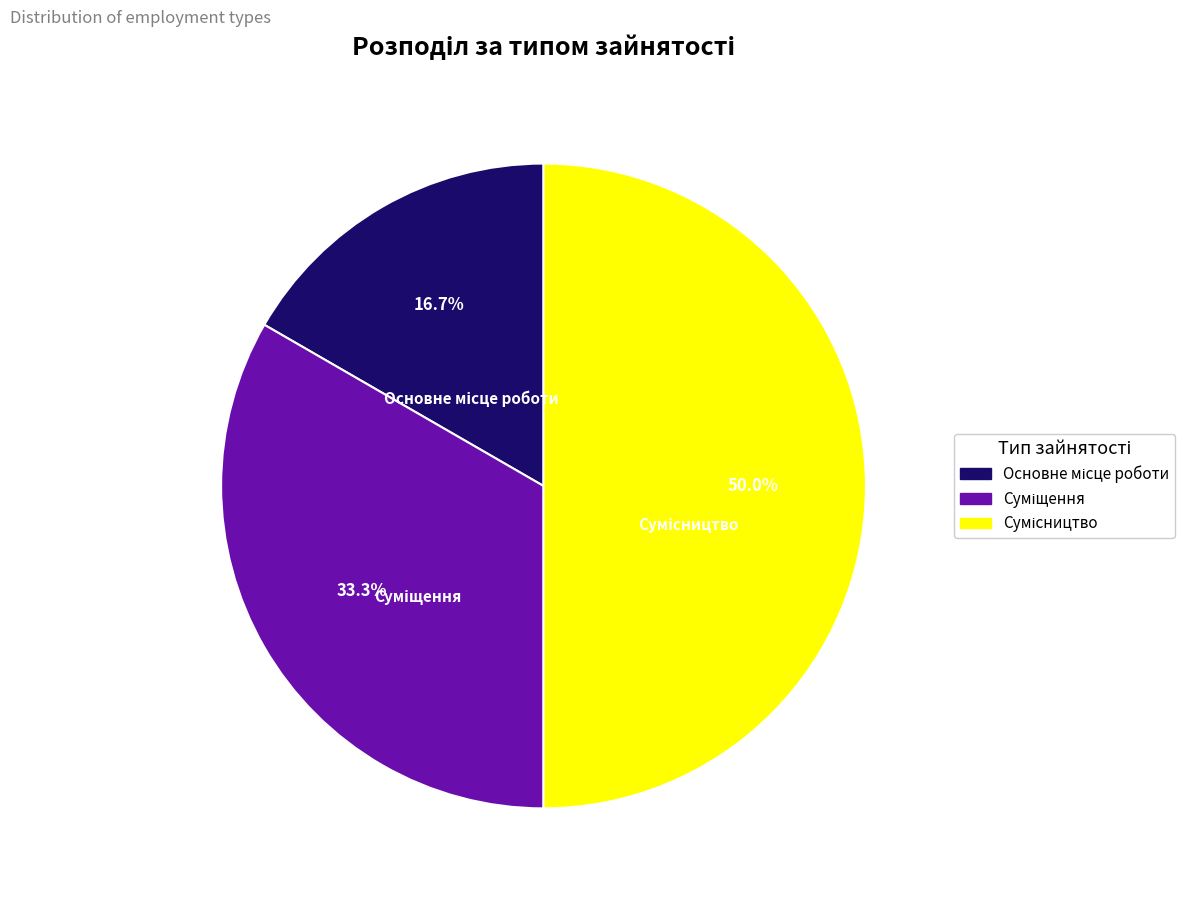

Does any single category account for the majority?

No